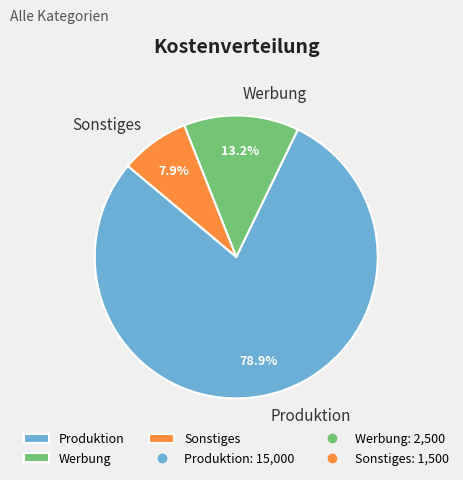

How many slices are in this pie chart?

3